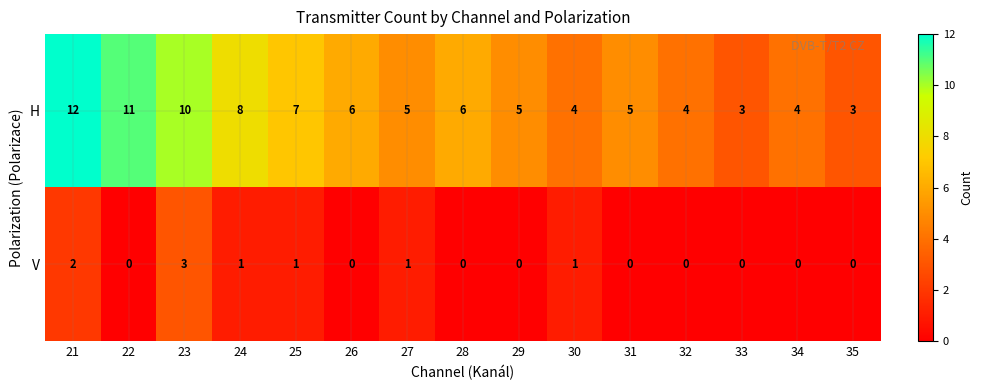

Which series has the largest total across all categories?

H